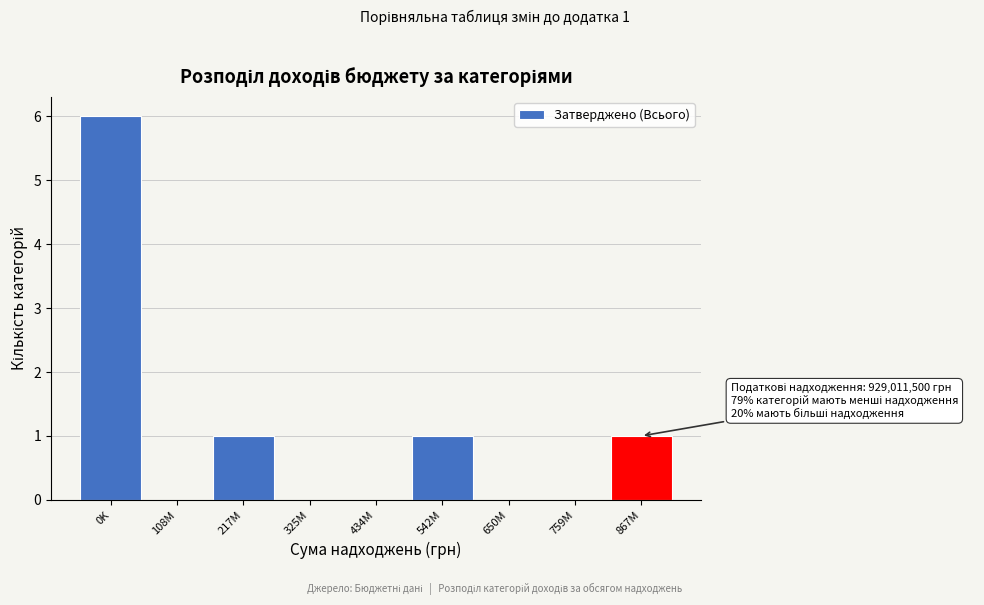

Reading right to left, what are all the values shown in this chart?

867M=1	759M=0	650M=0	542M=1	434M=0	325M=0	217M=1	108M=0	0K=6